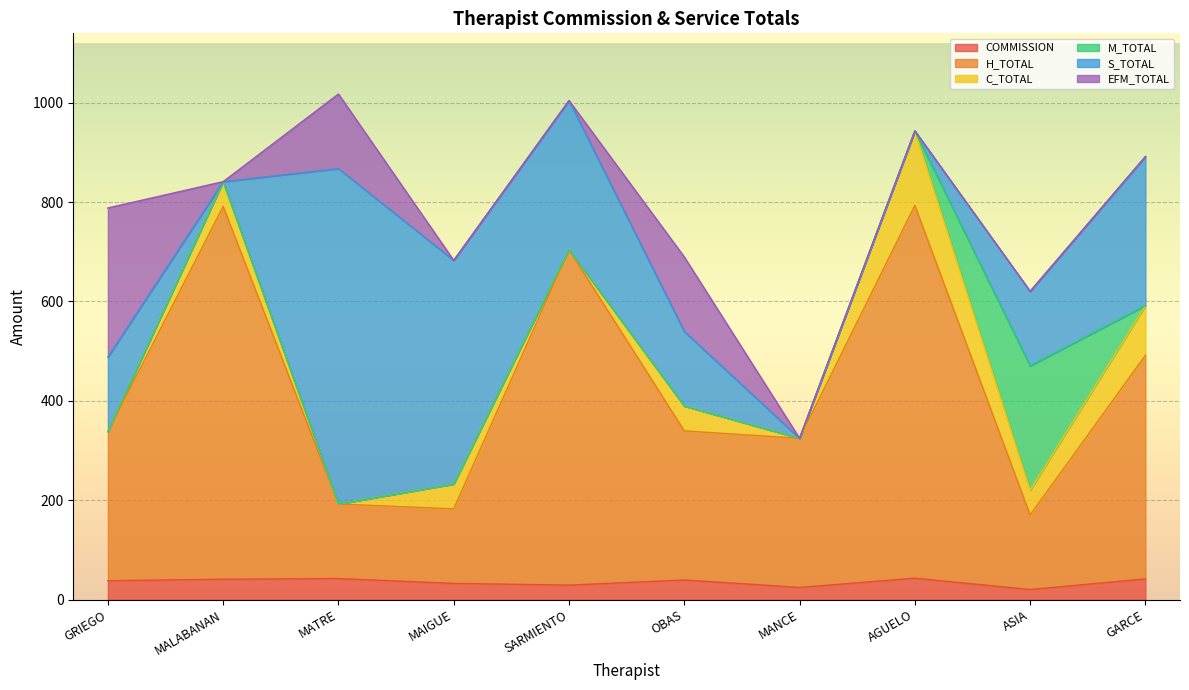

Which series has the largest total across all categories?

H_TOTAL